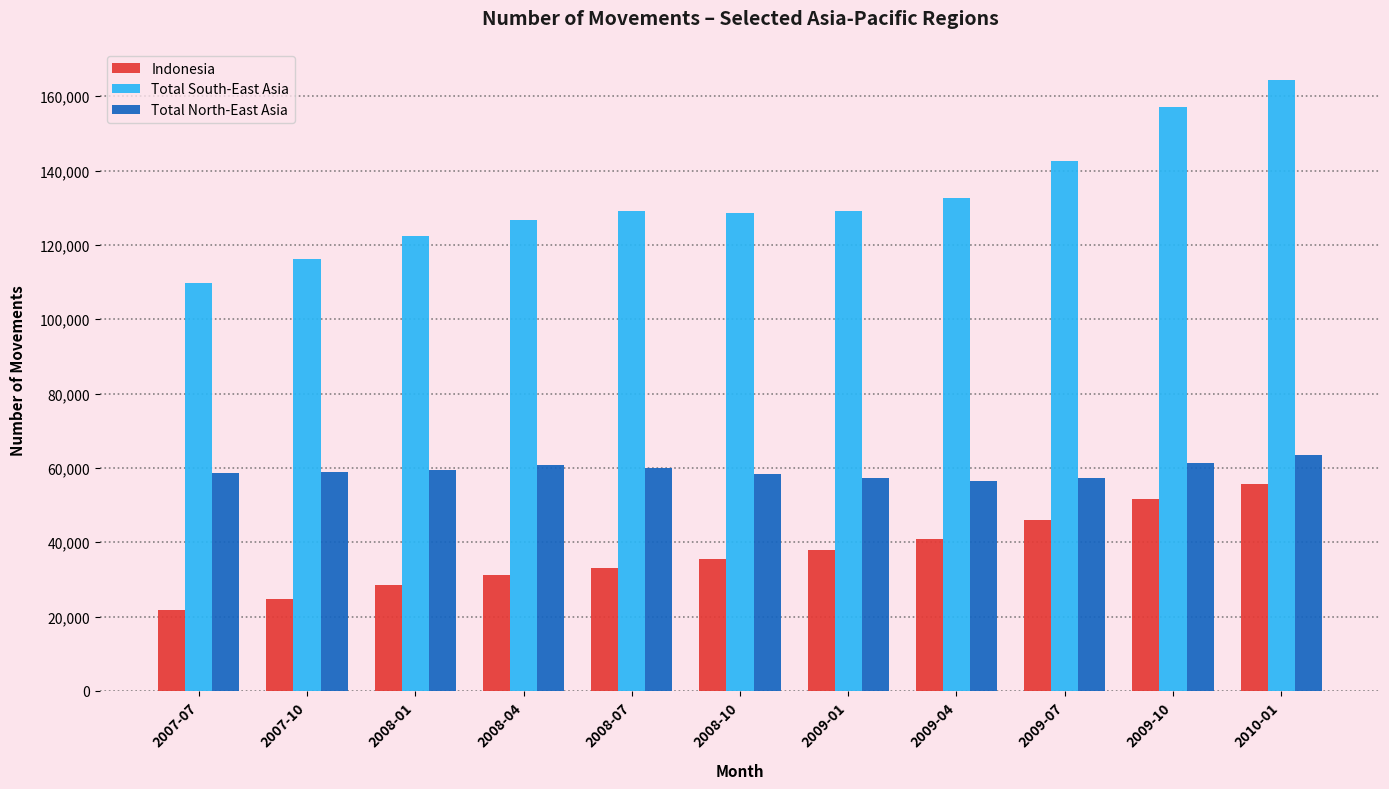

Count the number of data series in this chart.

3